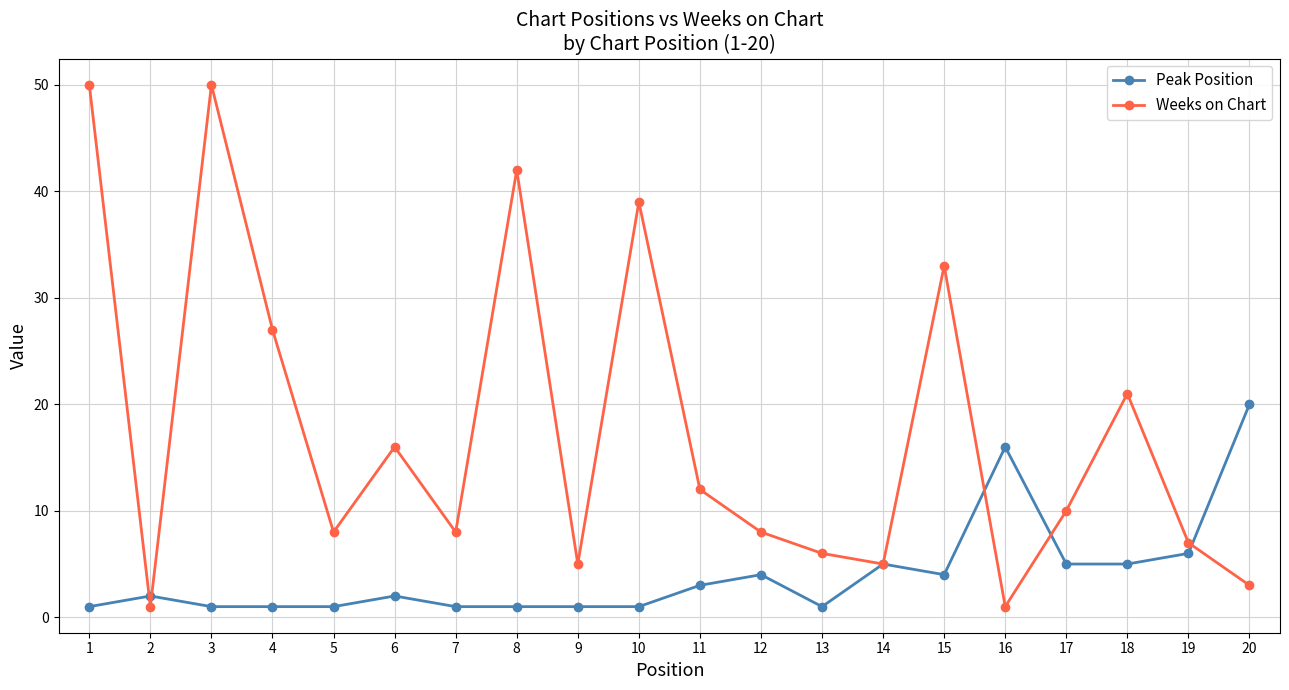

How many interior local peaks does the Weeks on Chart series have?

6